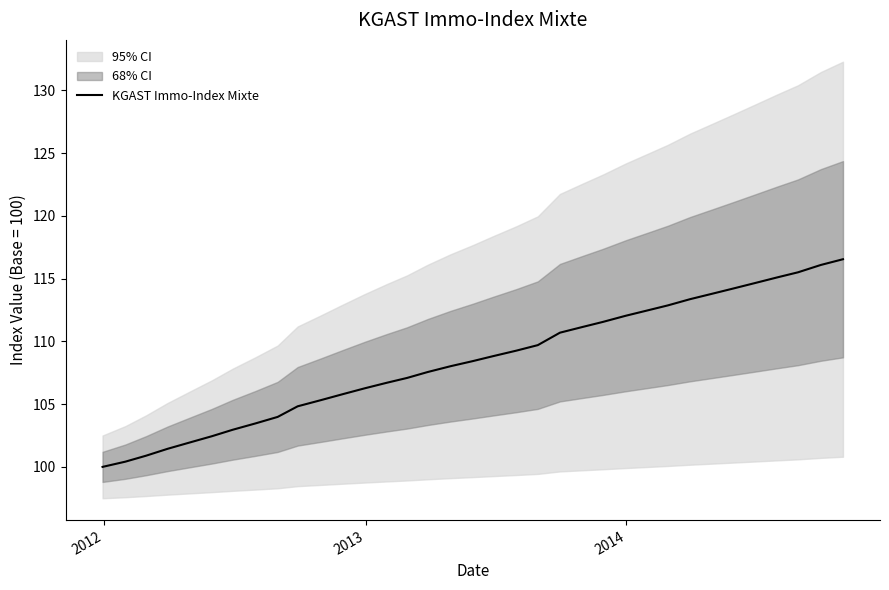

What is the lowest value of the KGAST Immo-Index Mixte series?

100.0